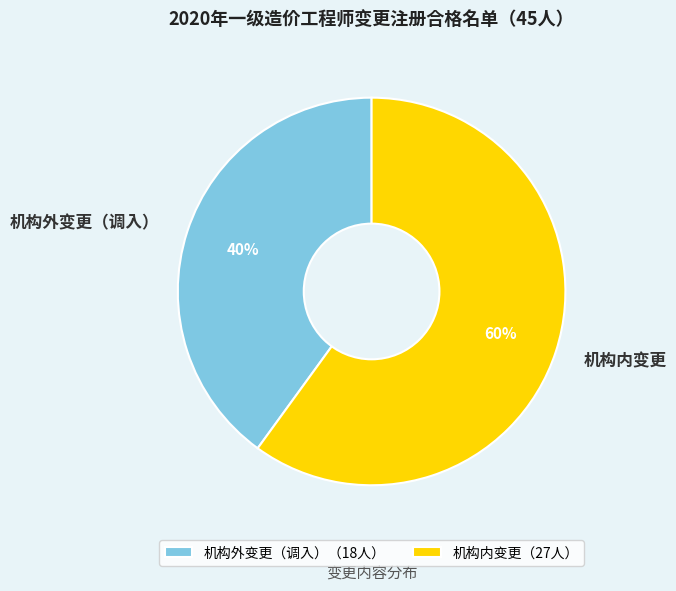

What percentage is the 机构外变更（调入） slice, to the nearest percent?

40%